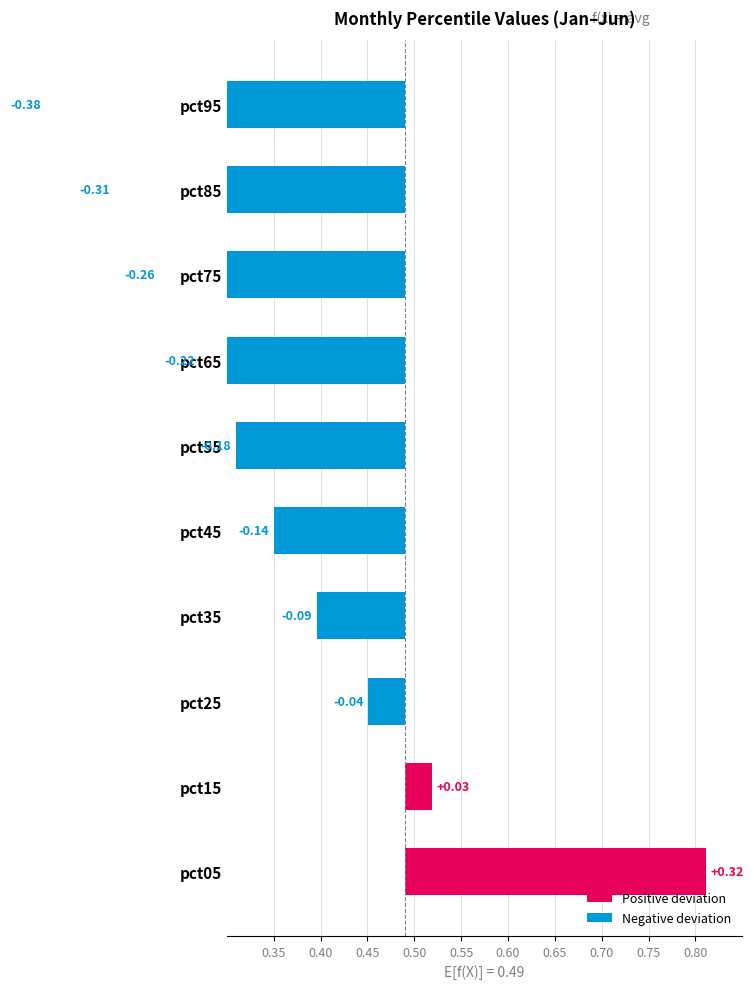

Between pct25 and pct55, which is larger?

pct25